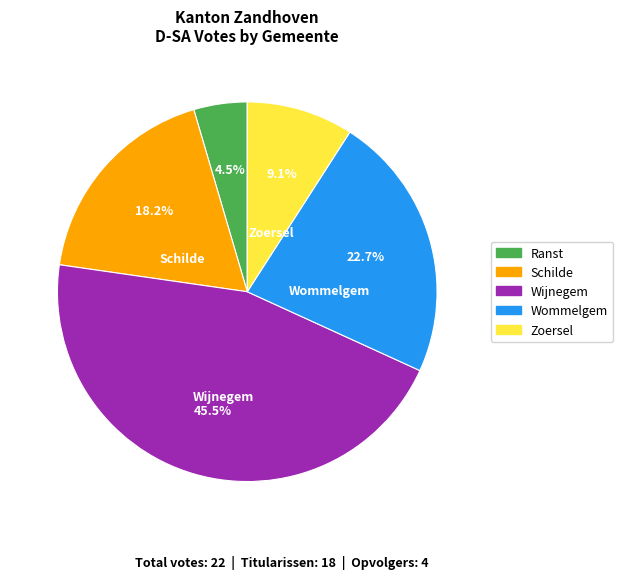

How many slices are in this pie chart?

5